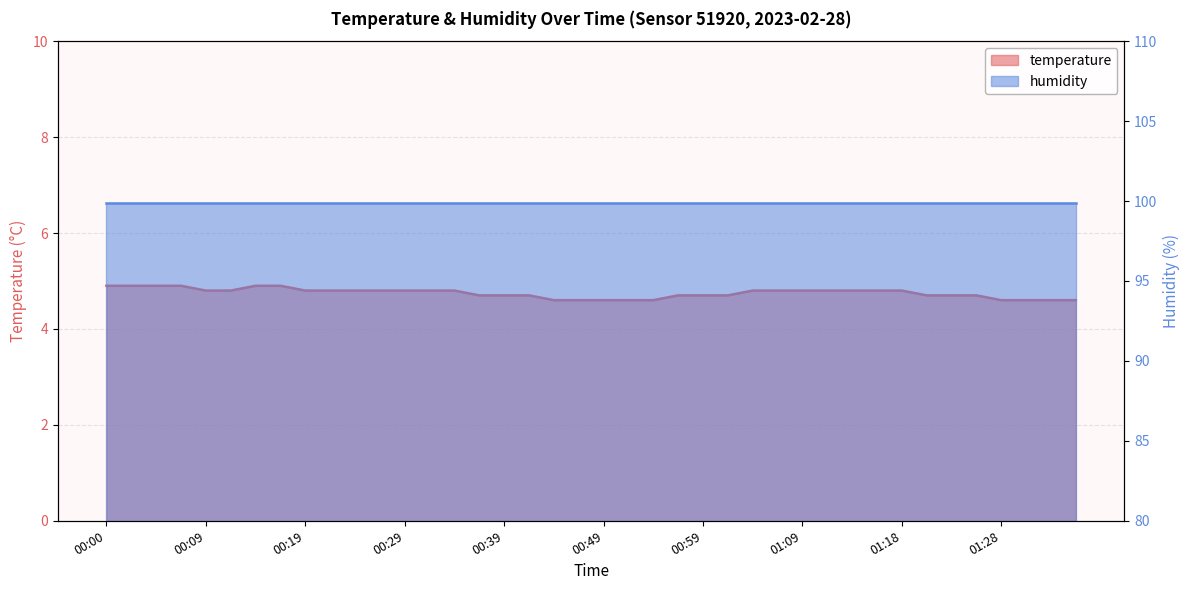

Reading right to left, extract all data points from this chart.

01:36=4.6	01:33=4.6	01:31=4.6	01:28=4.6	01:26=4.7	01:23=4.7	01:21=4.7	01:18=4.8	01:16=4.8	01:14=4.8	01:11=4.8	01:09=4.8	01:06=4.8	01:04=4.8	01:01=4.7	00:59=4.7	00:56=4.7	00:54=4.6	00:51=4.6	00:49=4.6	00:46=4.6	00:44=4.6	00:42=4.7	00:39=4.7	00:37=4.7	00:34=4.8	00:32=4.8	00:29=4.8	00:27=4.8	00:24=4.8	00:22=4.8	00:19=4.8	00:17=4.9	00:14=4.9	00:12=4.8	00:09=4.8	00:07=4.9	00:05=4.9	00:02=4.9	00:00=4.9